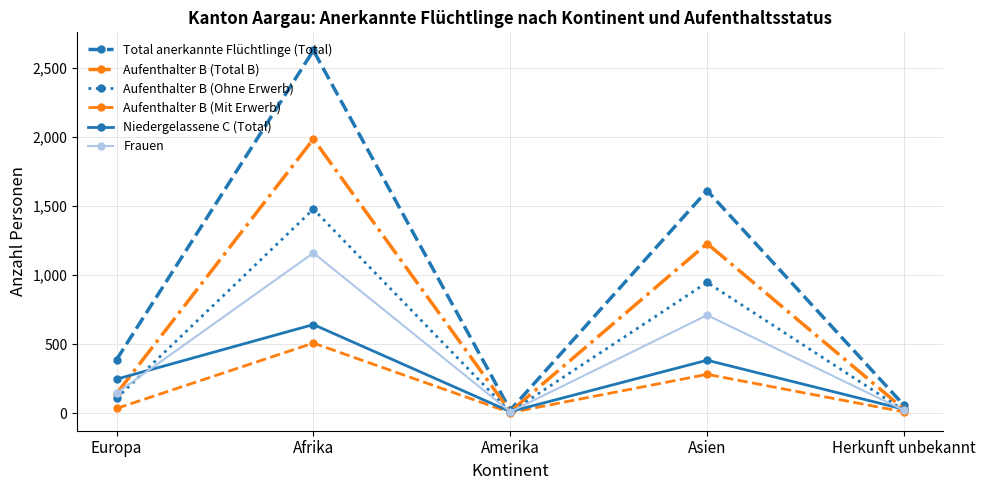

Which series has the largest range (max minus min)?

Total anerkannte Flüchtlinge (Total)